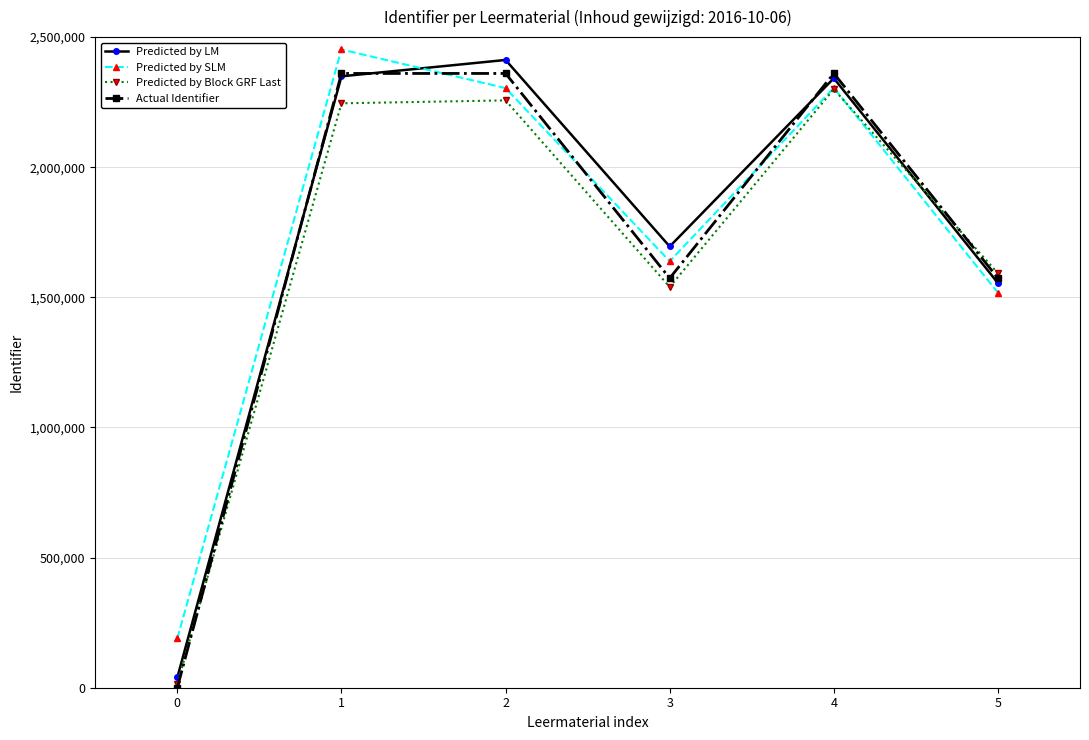

At how many categories does at least one series exceed 531716?

5